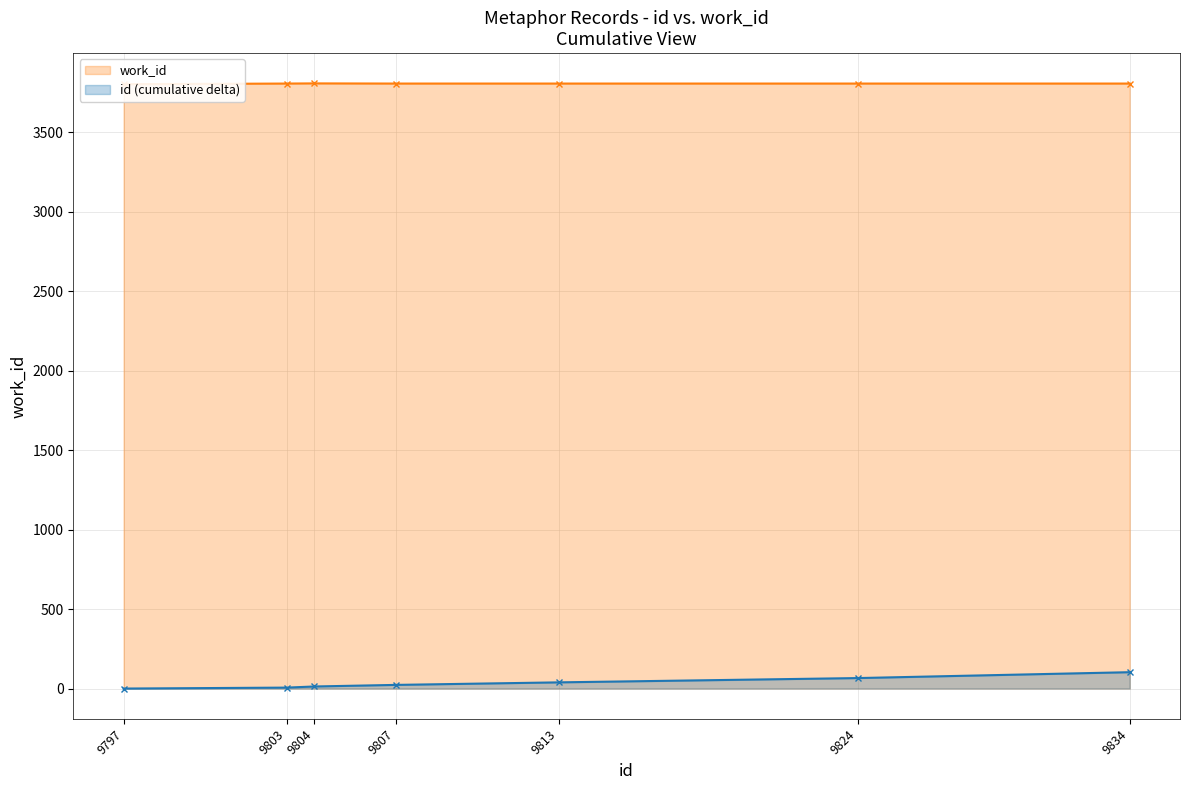

Which series has the widest spread of values?

id